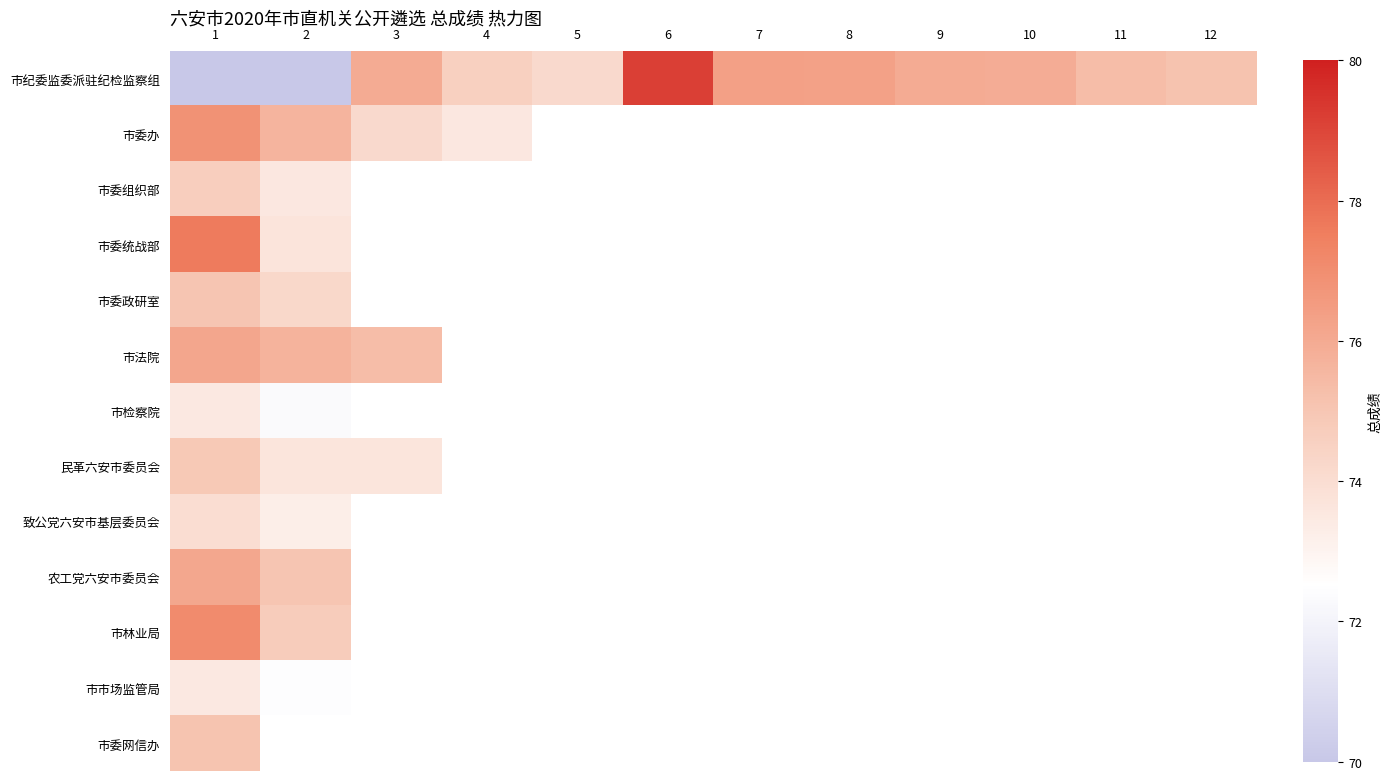

Which series has the widest spread of values?

市纪委监委派驻纪检监察组